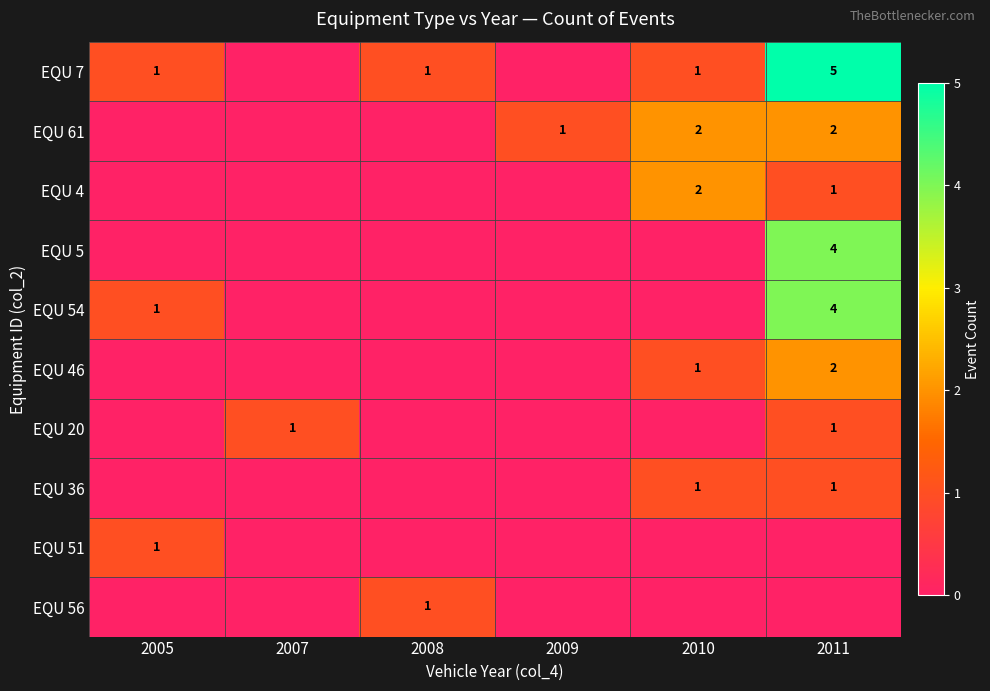

What is the difference between the highest and lowest values at 2011?

5